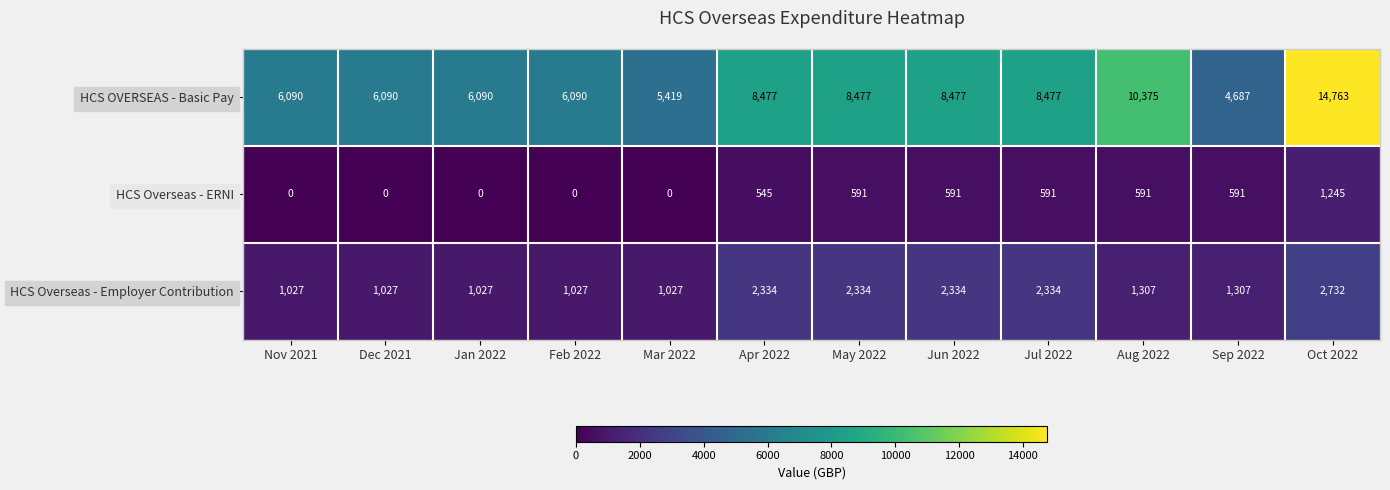

What is the average value of the HCS OVERSEAS - Basic Pay series?

7793